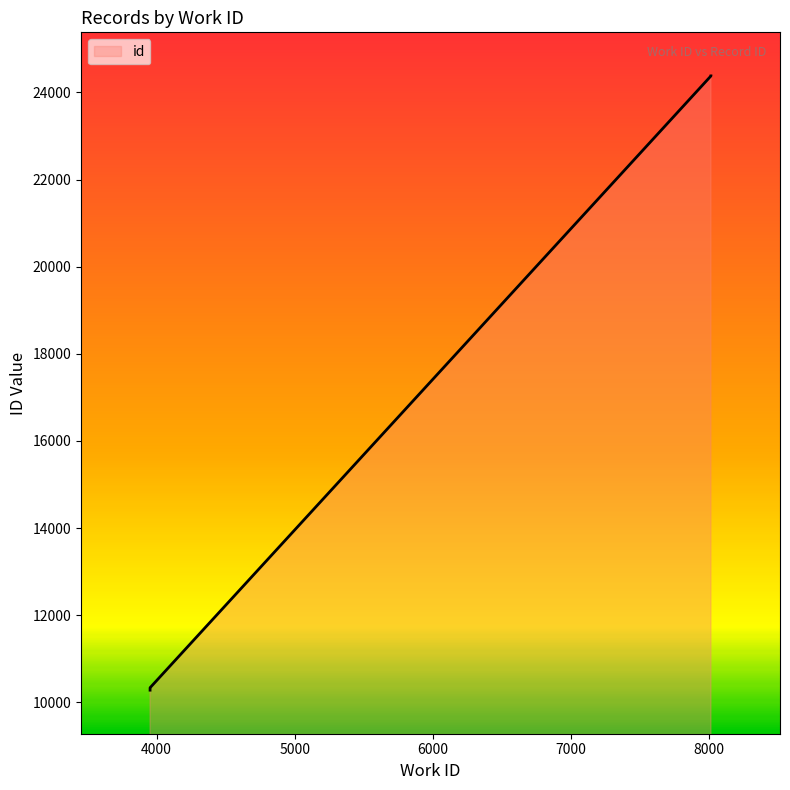

Where is the data nearest to the value 17328?

3953